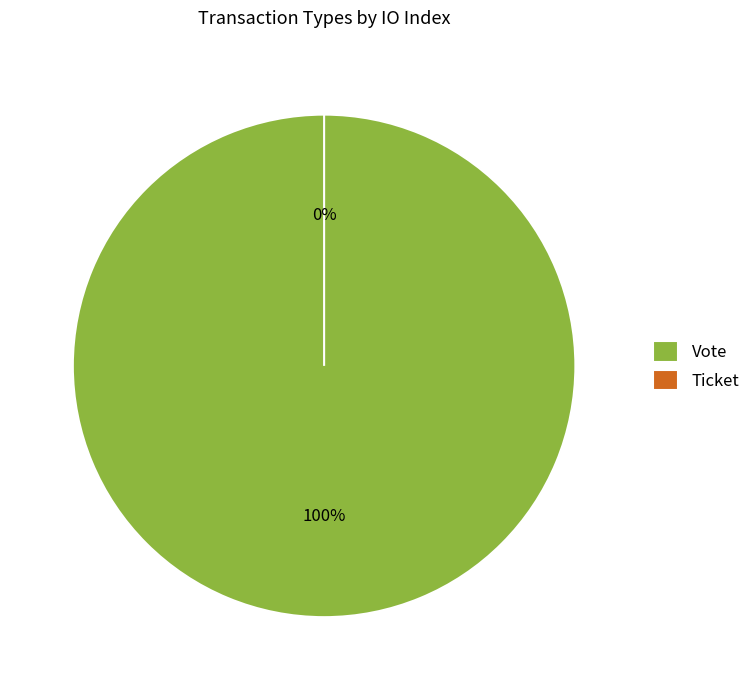

How many slices are in this pie chart?

2